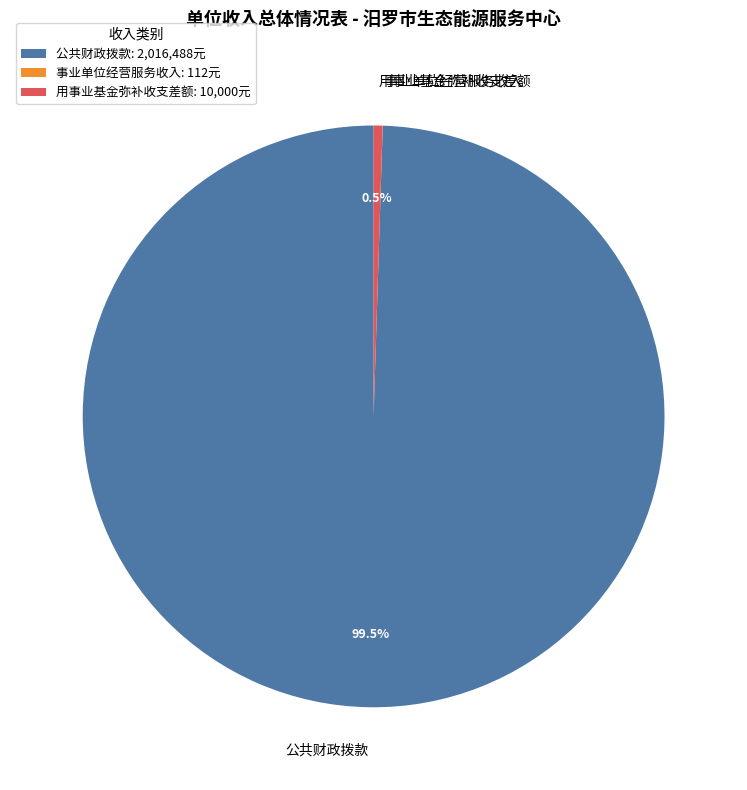

Does 用事业基金弥补收支差额 account for over 50% of the chart?

No